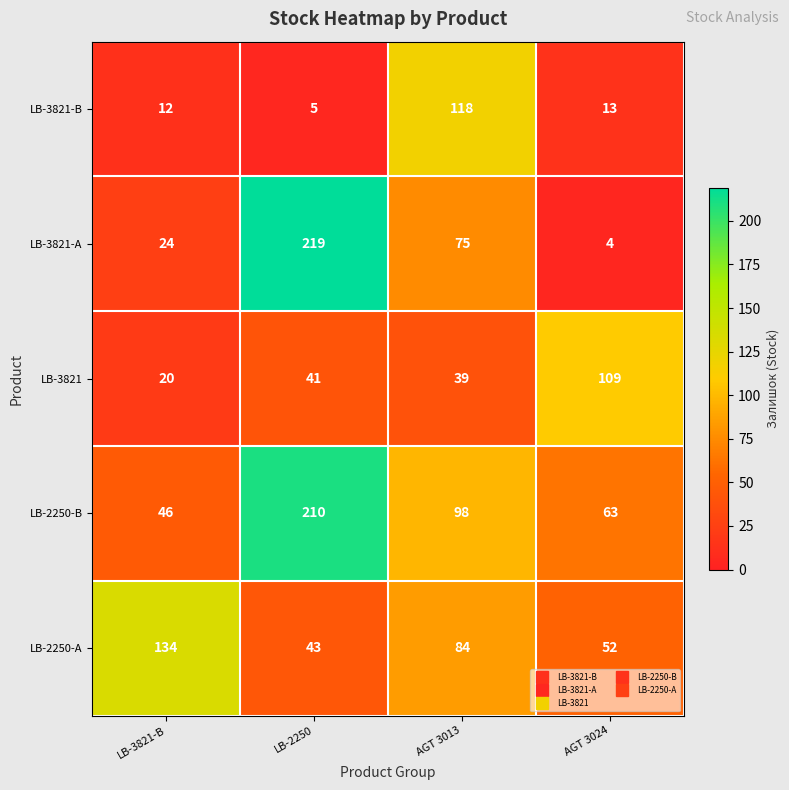

What is the sum of the LB-2250-B values at AGT 3013 and AGT 3024?

161